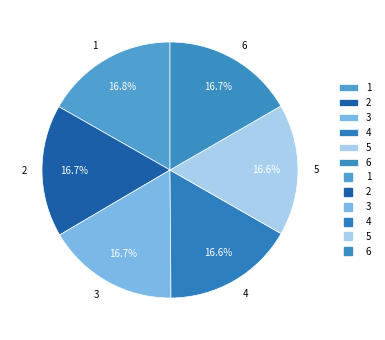

Do 4 and 1 together represent more than half of the pie?

No